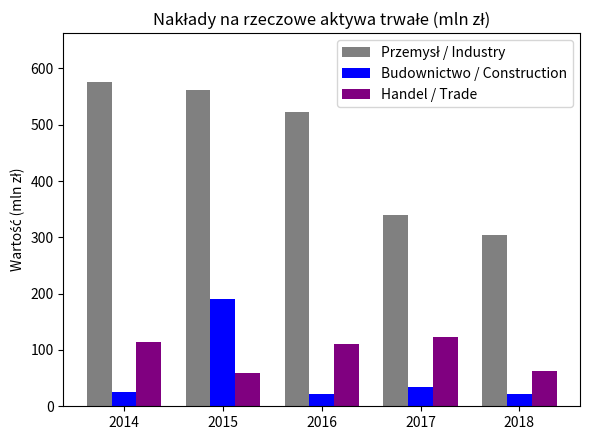

What is the difference between the second highest and minimum values in the Handel / Trade series?

55.5